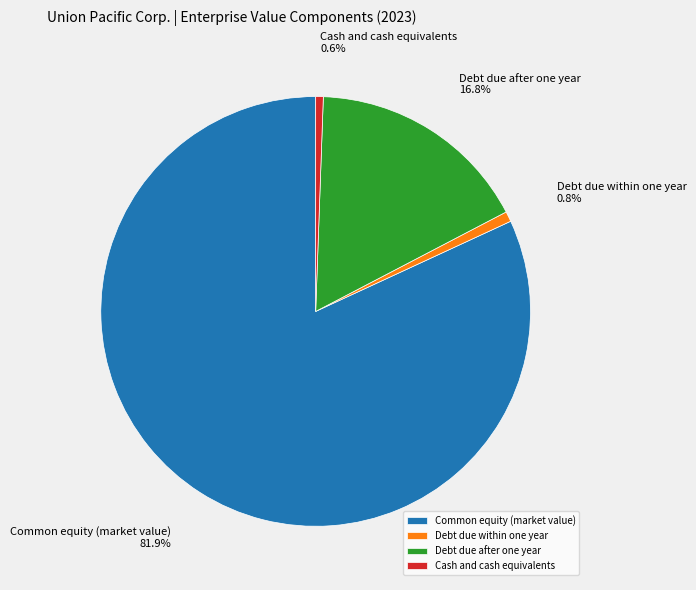

To the nearest percent, what percentage of the pie is Common equity (market value)?

82%